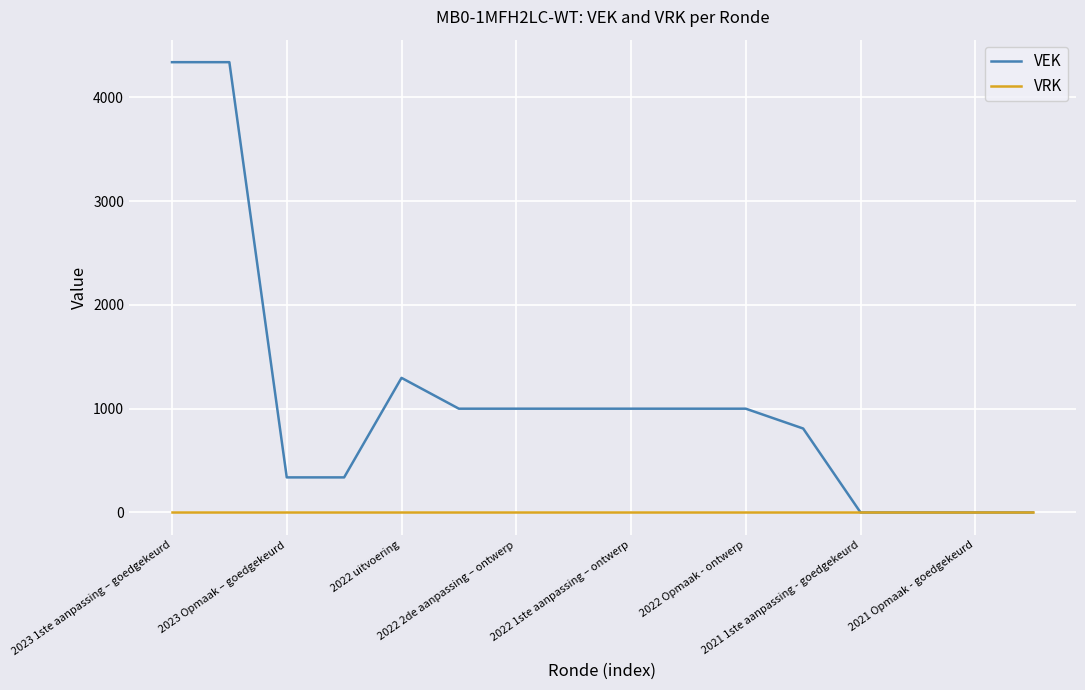

Reading left to right, transcribe all the data shown in this chart.

VEK: 4339	4339	338	338	1297	1000	1000	1000	1000	1000	1000	809	0	0	0	0
VRK: 0	0	0	0	0	0	0	0	0	0	0	0	0	0	0	0